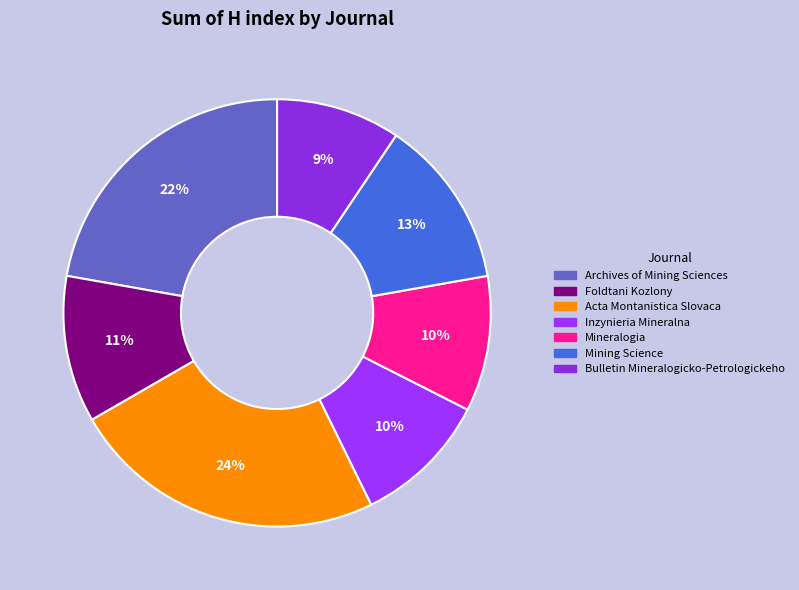

To the nearest percent, what portion does Foldtani Kozlony represent?

11%